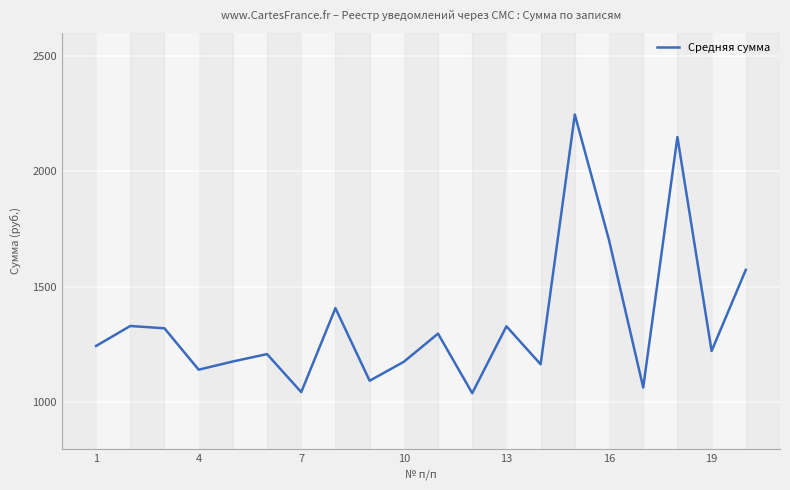

What is the difference between the maximum and minimum values?

1206.0